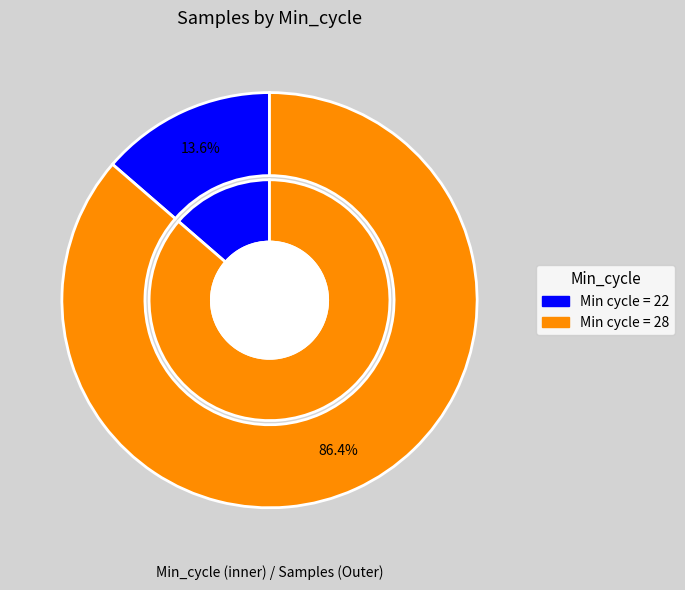

What is the ratio of the value at 28 to the value at 28?

1.0